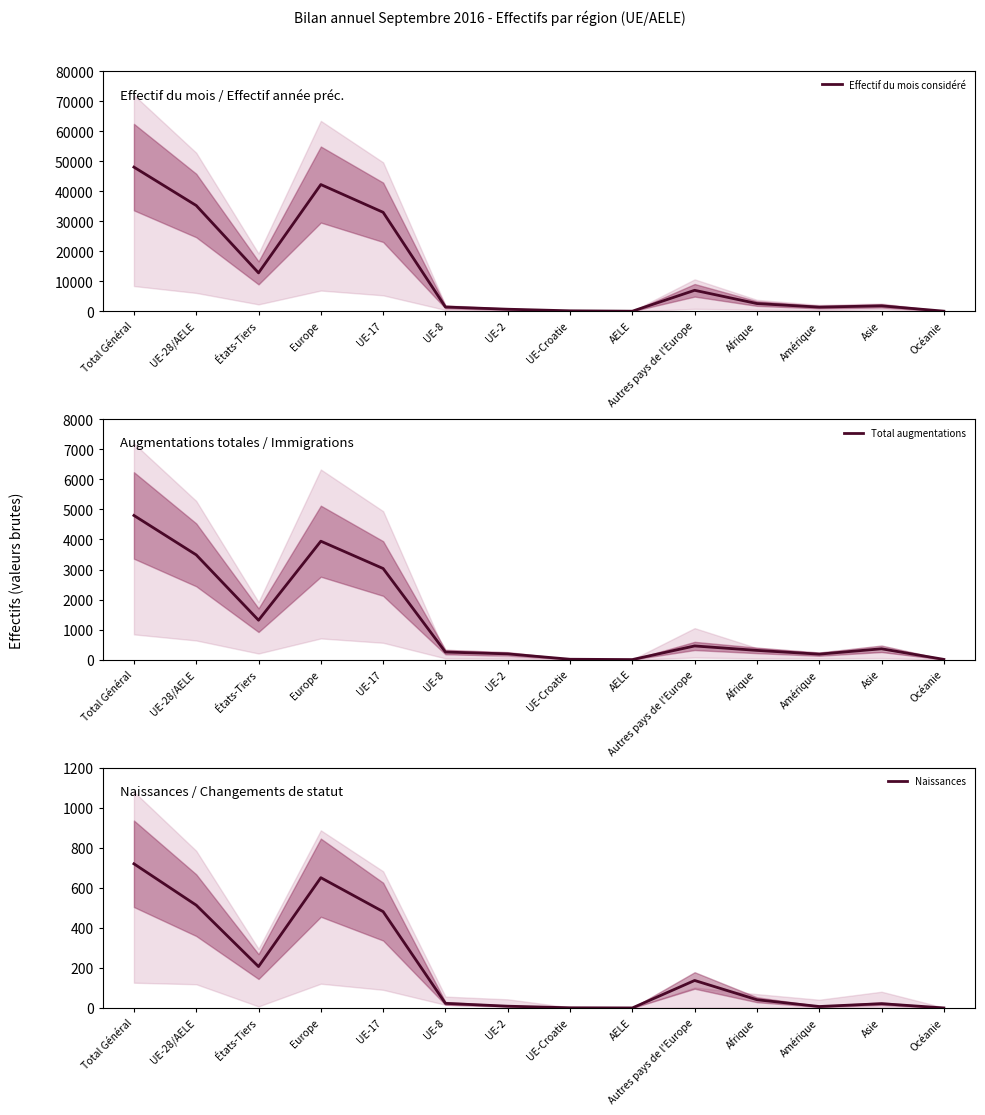

Count the number of data series in this chart.

3